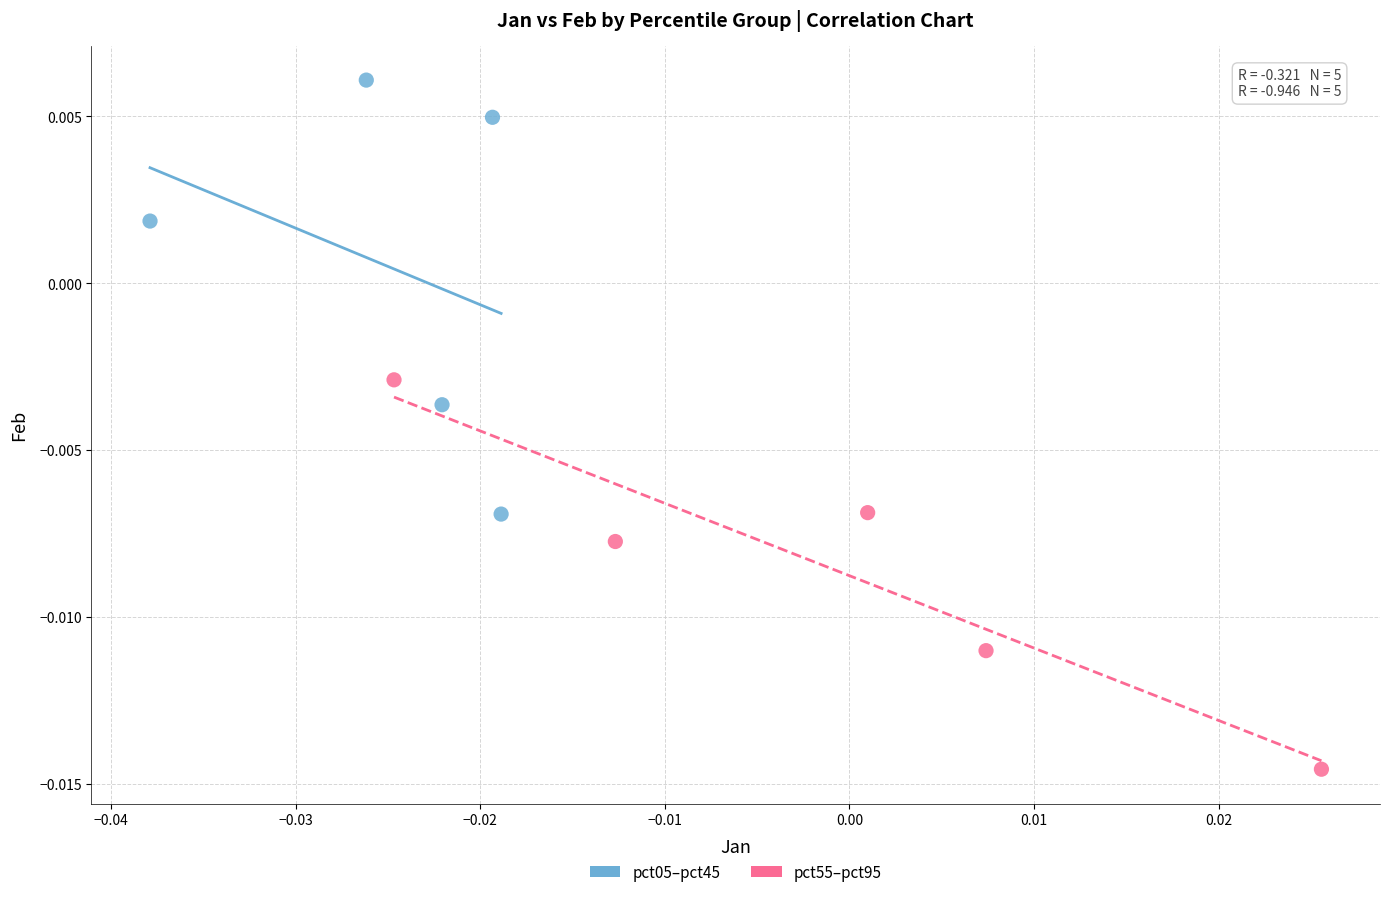

Which series contains the highest Y value?

pct05–pct45